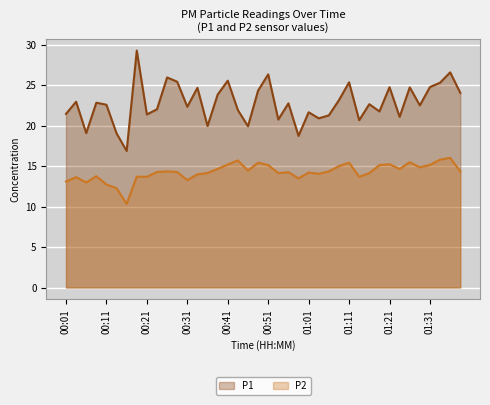

Is it true that P2 equals 13.6 at 00:04?

True